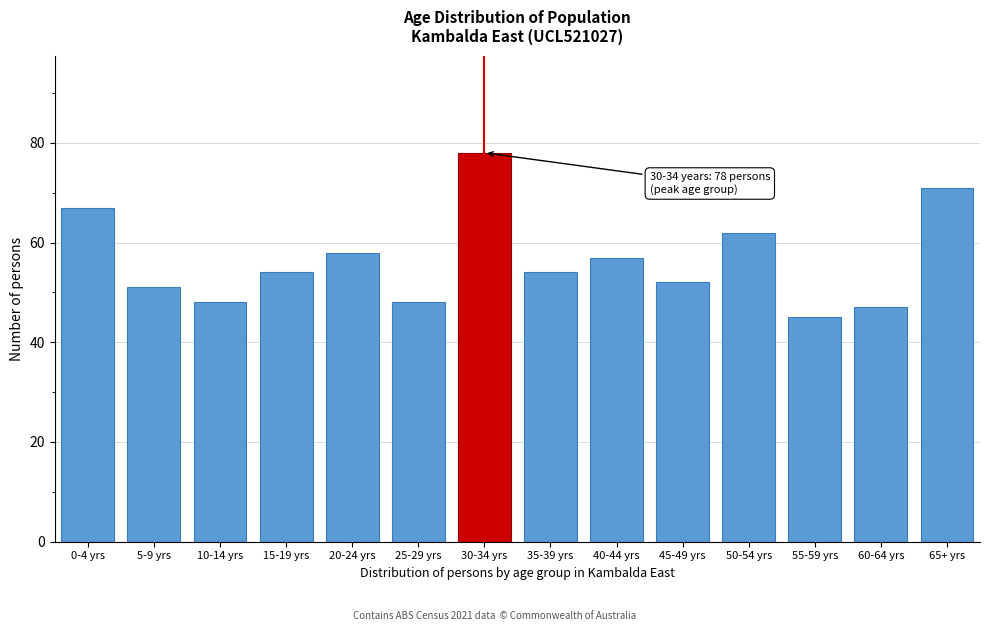

Reading left to right, extract all data points from this chart.

0-4 yrs=67	5-9 yrs=51	10-14 yrs=48	15-19 yrs=54	20-24 yrs=58	25-29 yrs=48	30-34 yrs=78	35-39 yrs=54	40-44 yrs=57	45-49 yrs=52	50-54 yrs=62	55-59 yrs=45	60-64 yrs=47	65+ yrs=71